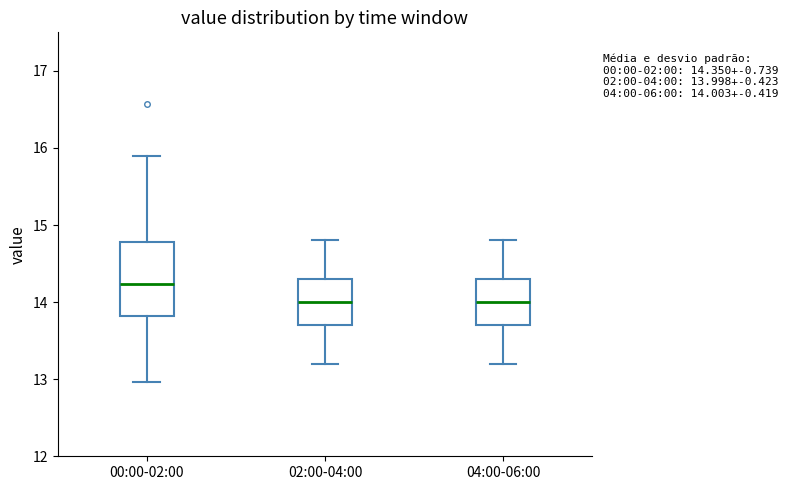

Which box is the tallest, from its lower edge to its upper edge?

00:00-02:00